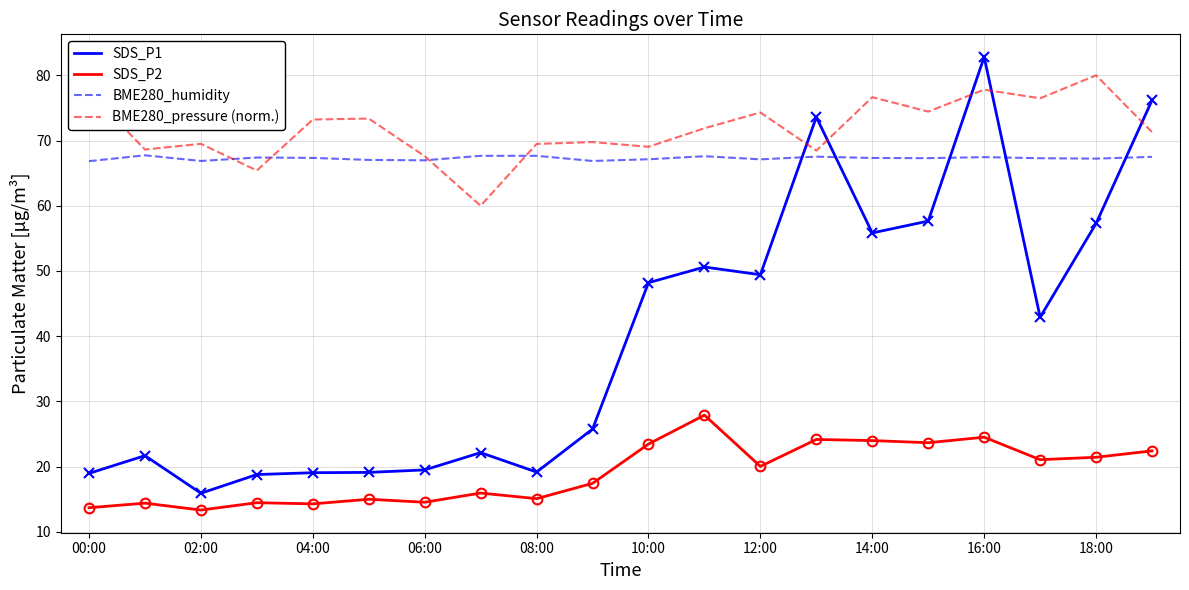

What is the minimum value shown in the chart?

13.3